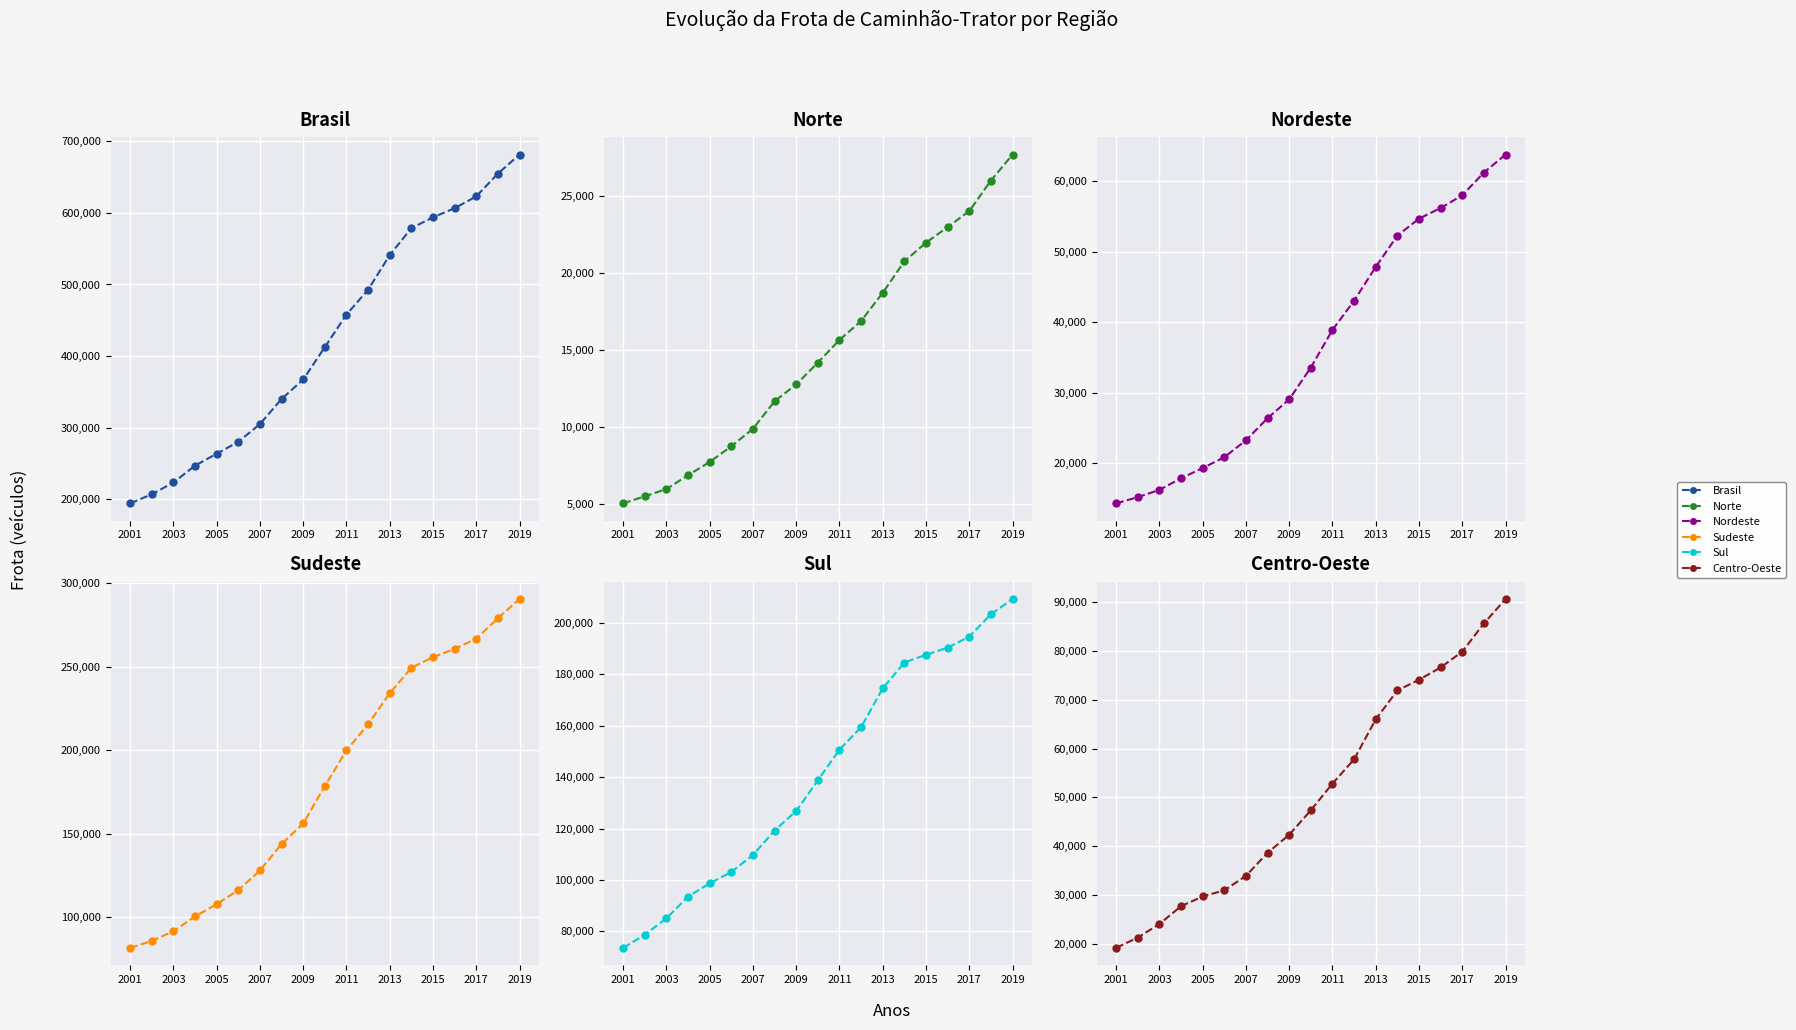

At which category does the chart reach its minimum across all series?

2001